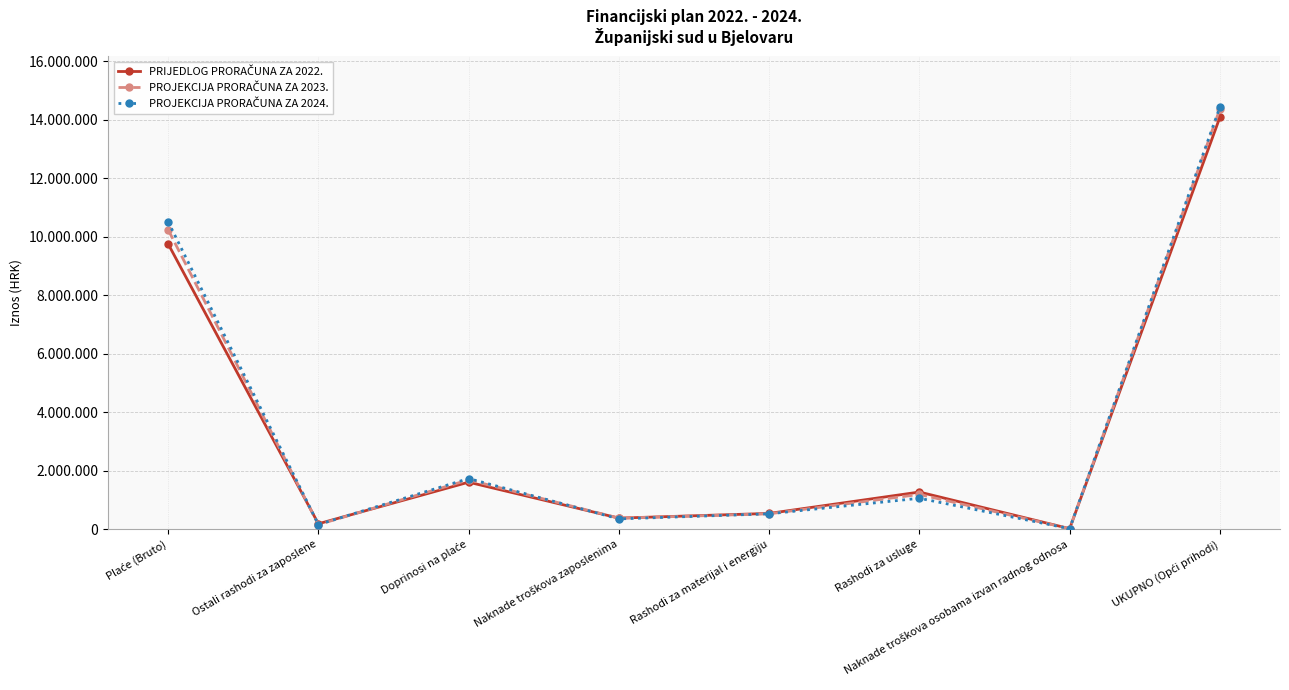

Which category has the lowest value across all series?

Naknade troškova osobama izvan radnog odnosa